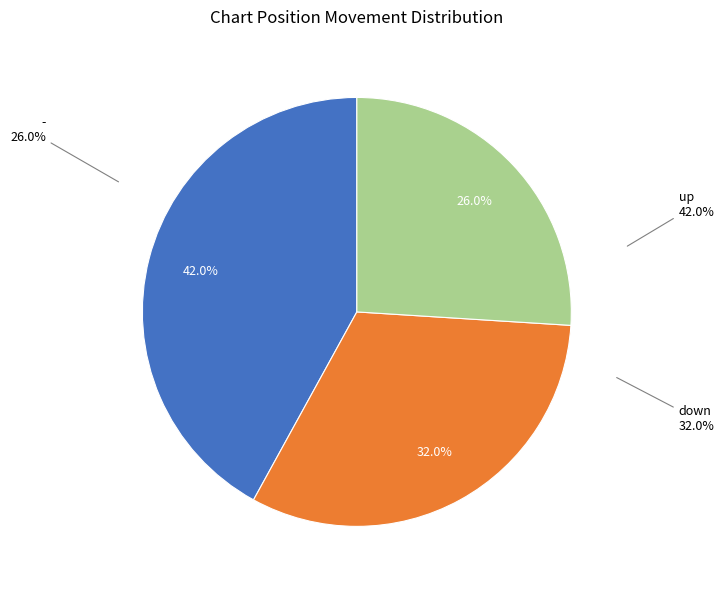

Is there any slice that represents more than half of the pie?

No